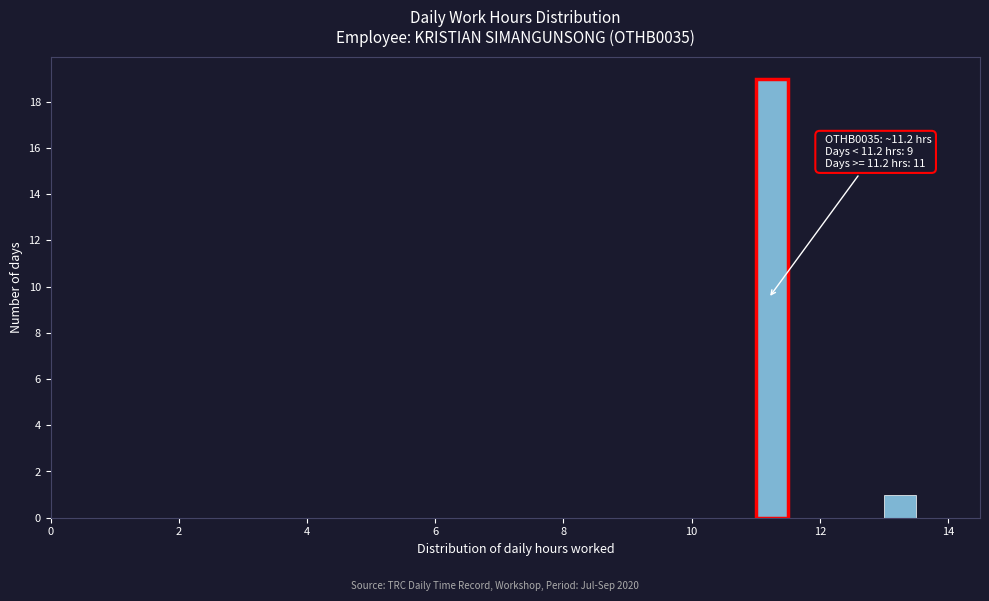

Read against the x-axis, roughly where is the centre of the tallest bar?

11.2